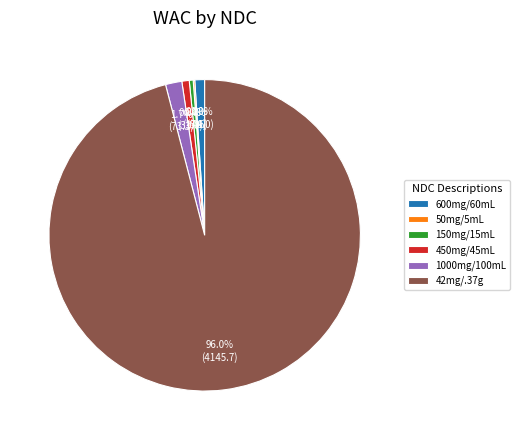

What percentage is NOT represented by 150mg/15mL?

99.6%